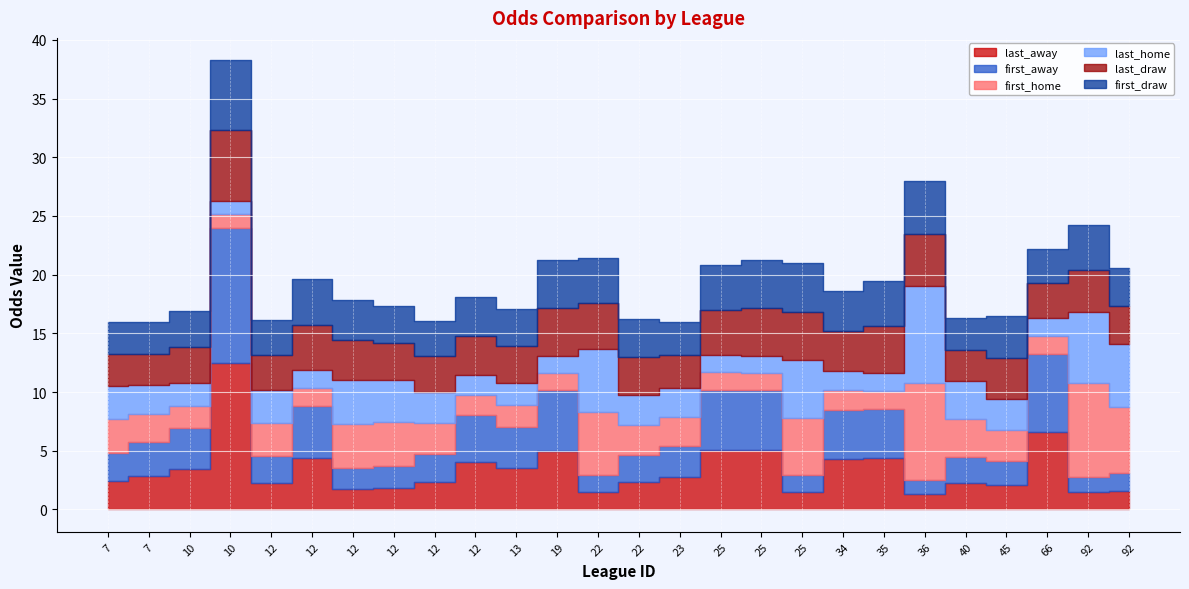

At which label is last_away closest to 6?

66